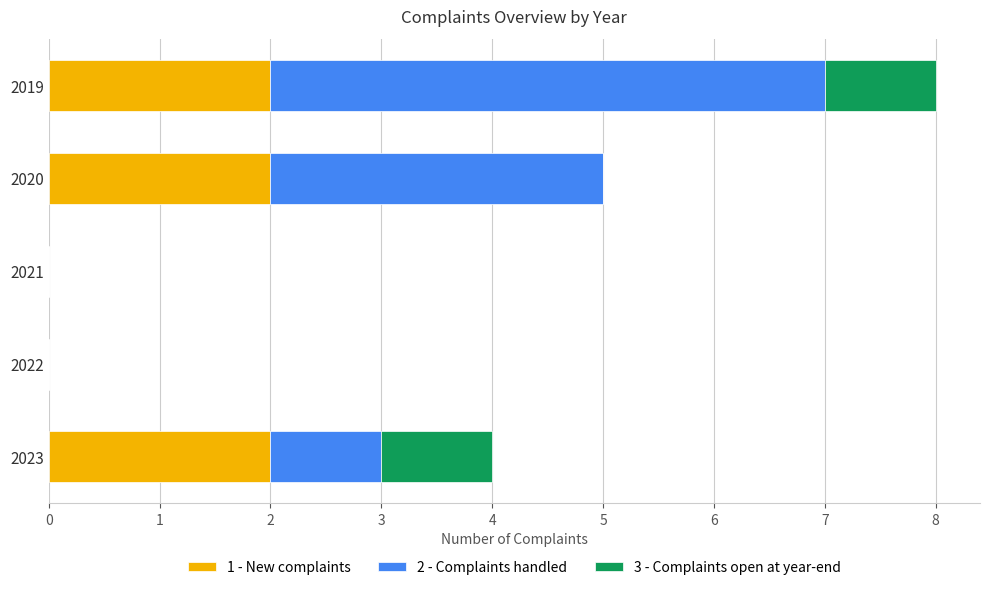

What is the total value across all series at 2019?

8